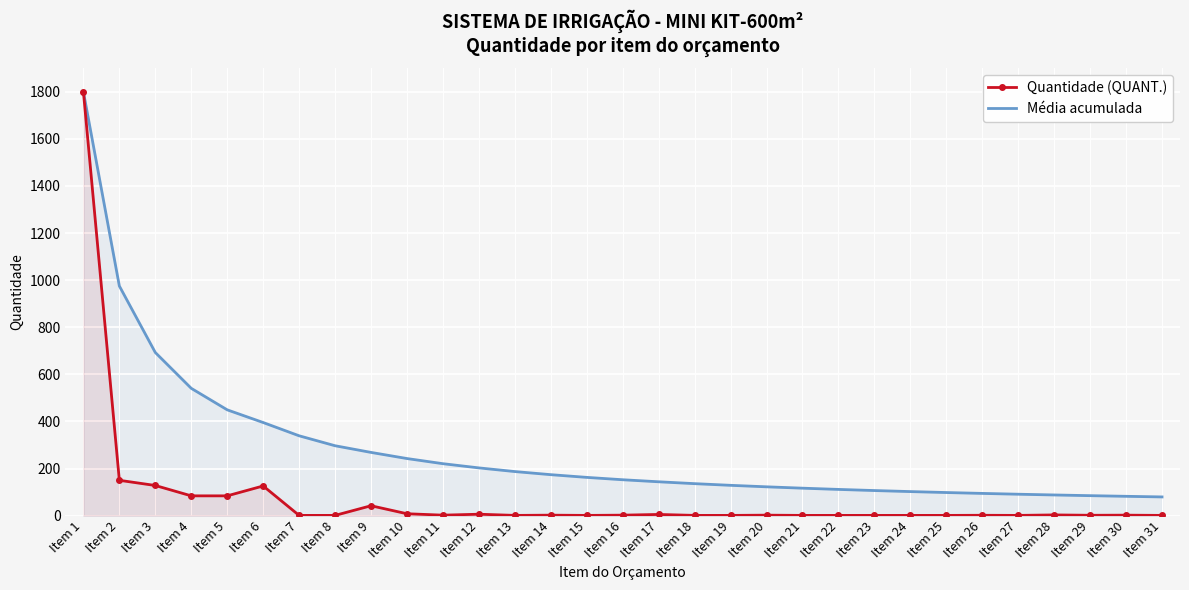

What is the total value across all series at Item 29?

86.3